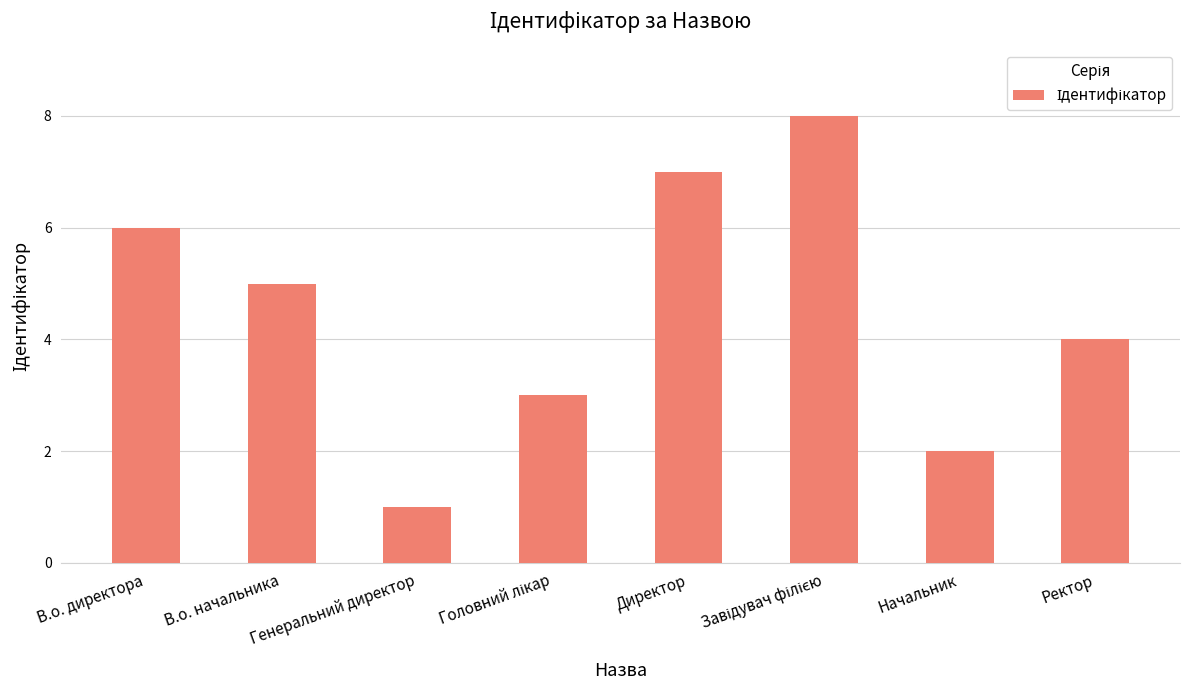

Are the bars horizontal?

No